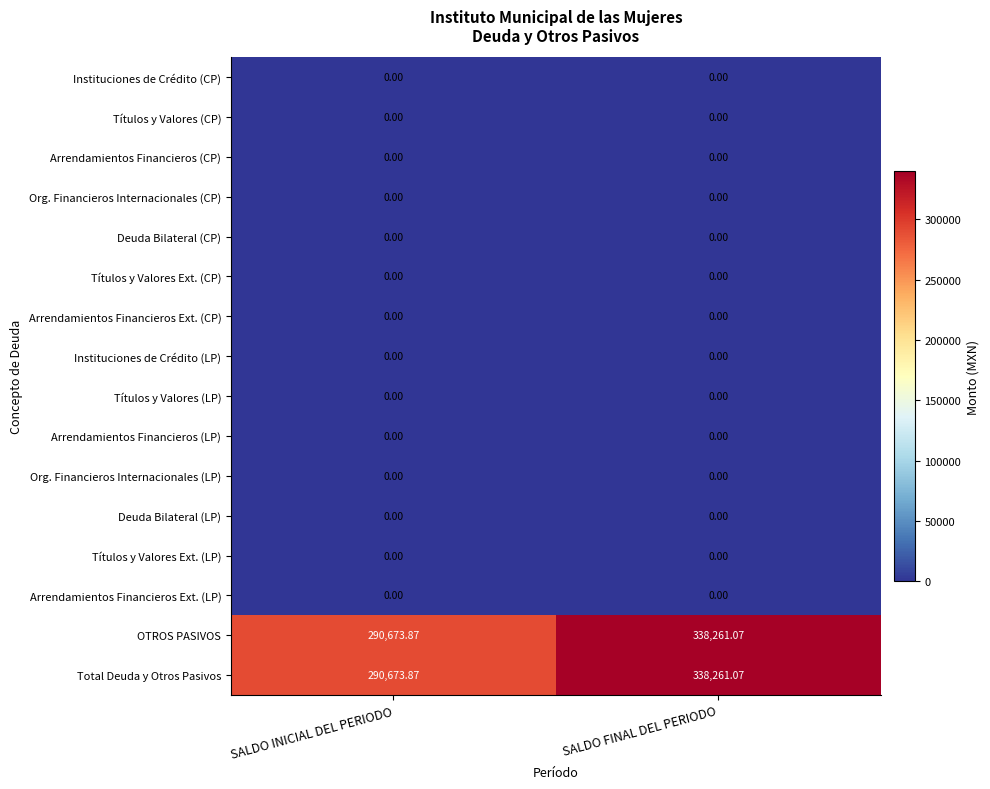

At which category is the sum across all series the highest?

SALDO FINAL DEL PERIODO